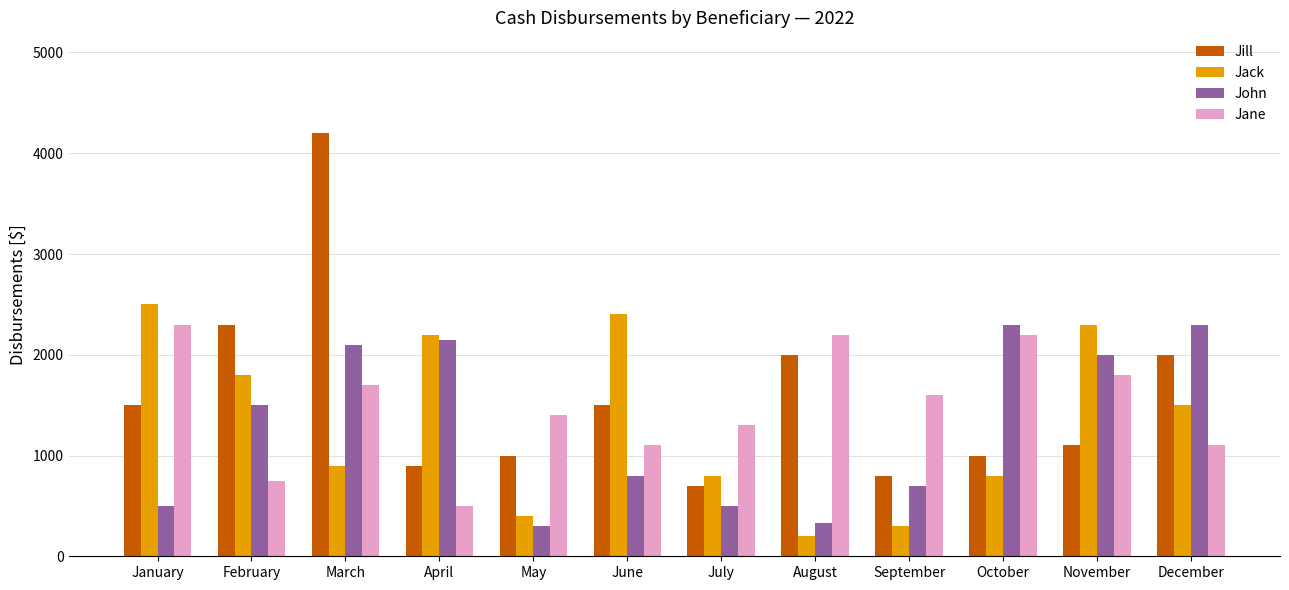

What is the difference between the Jill values at May and September?

200